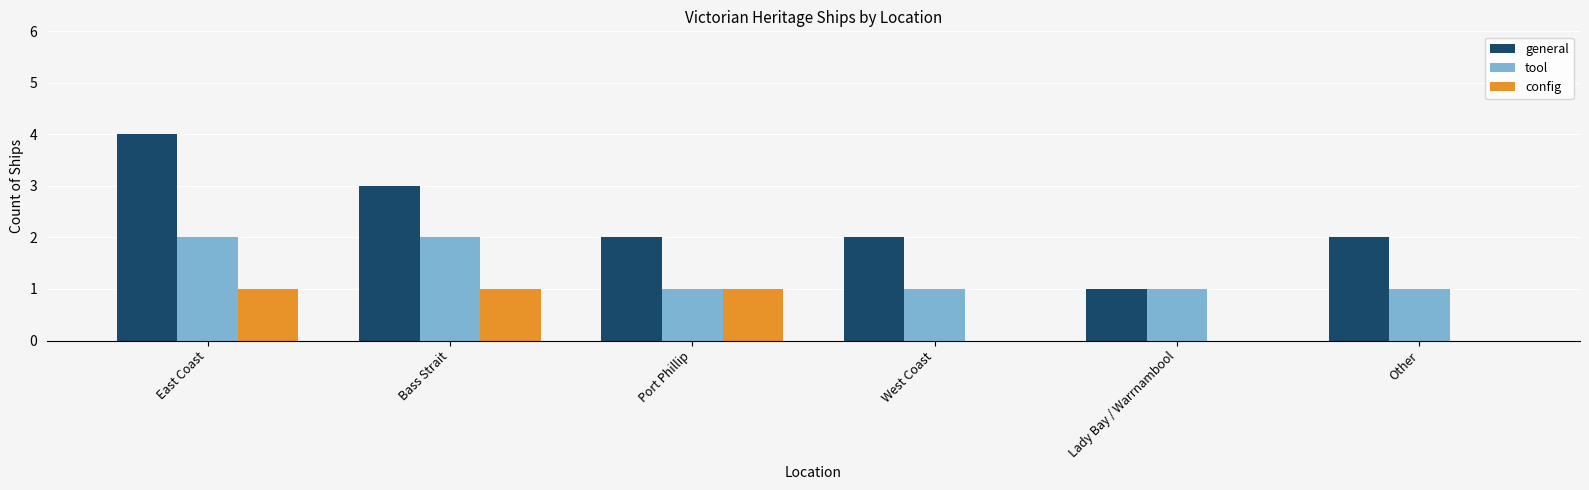

Which series changed the most between Port Phillip and Other?

config